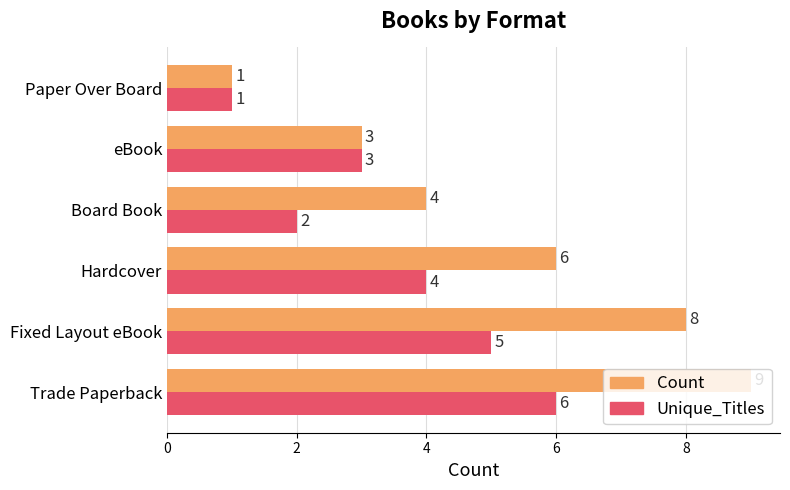

List the labels in order of Unique_Titles value, largest first.

Trade Paperback, Fixed Layout eBook, Hardcover, eBook, Board Book, Paper Over Board